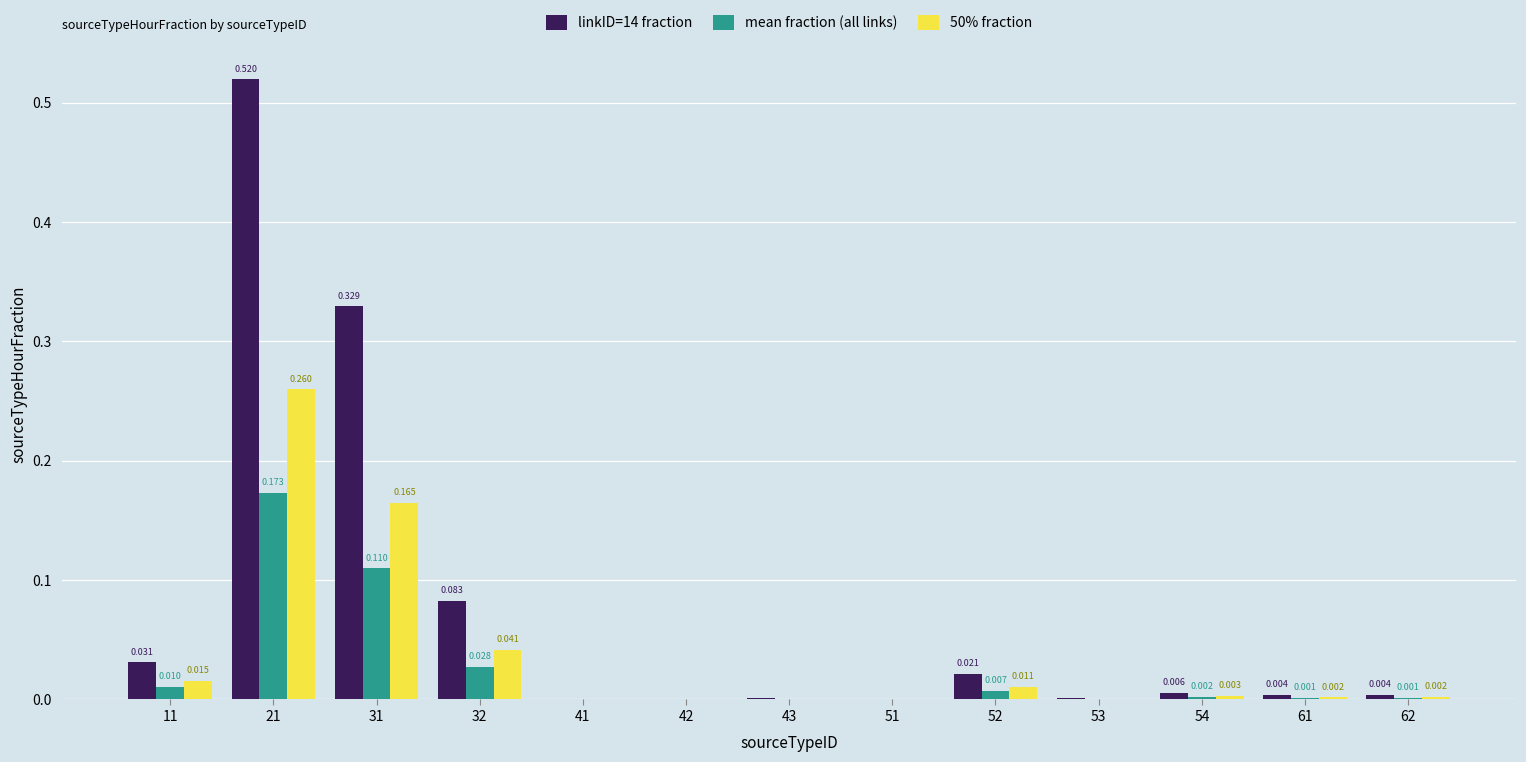

Is the value of 50% fraction at 51 greater than the value of linkID=14 fraction at 61?

No